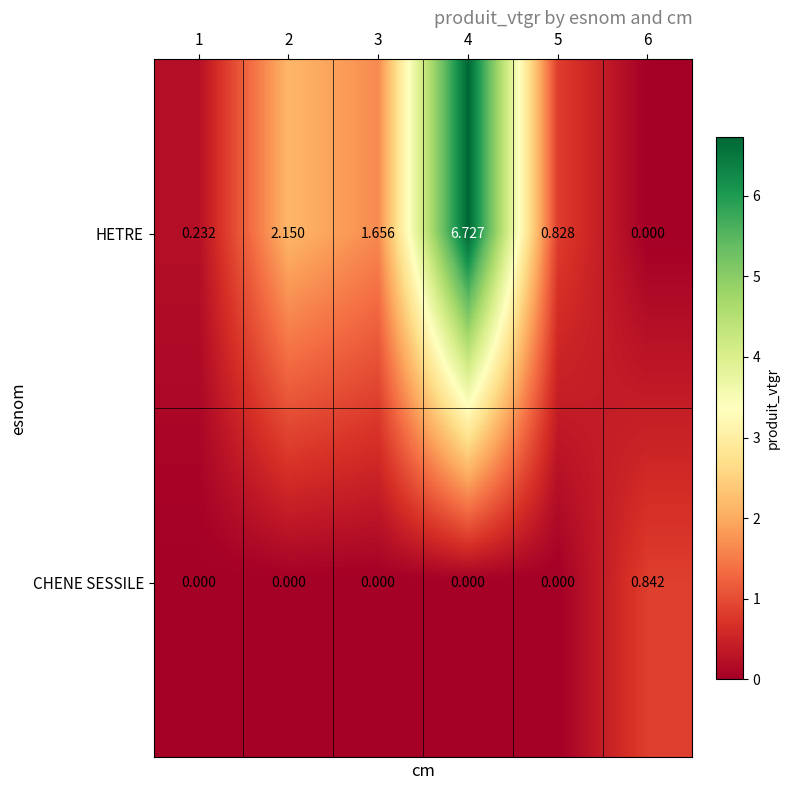

List the series in order of their overall mean, lowest first.

CHENE SESSILE, HETRE